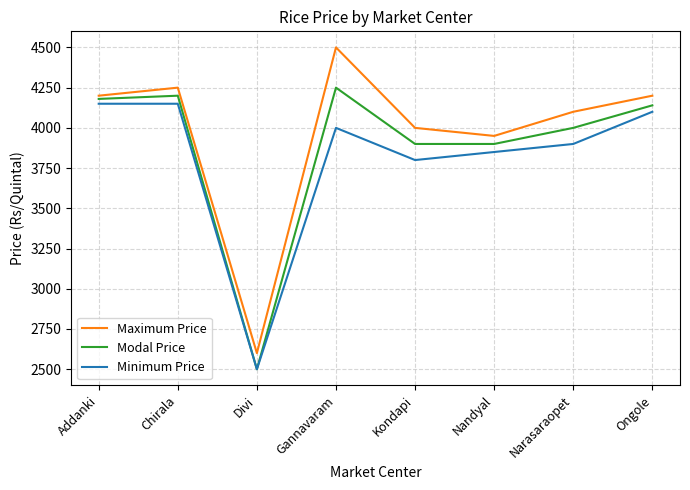

Which series has the widest spread of values?

Maximum Price